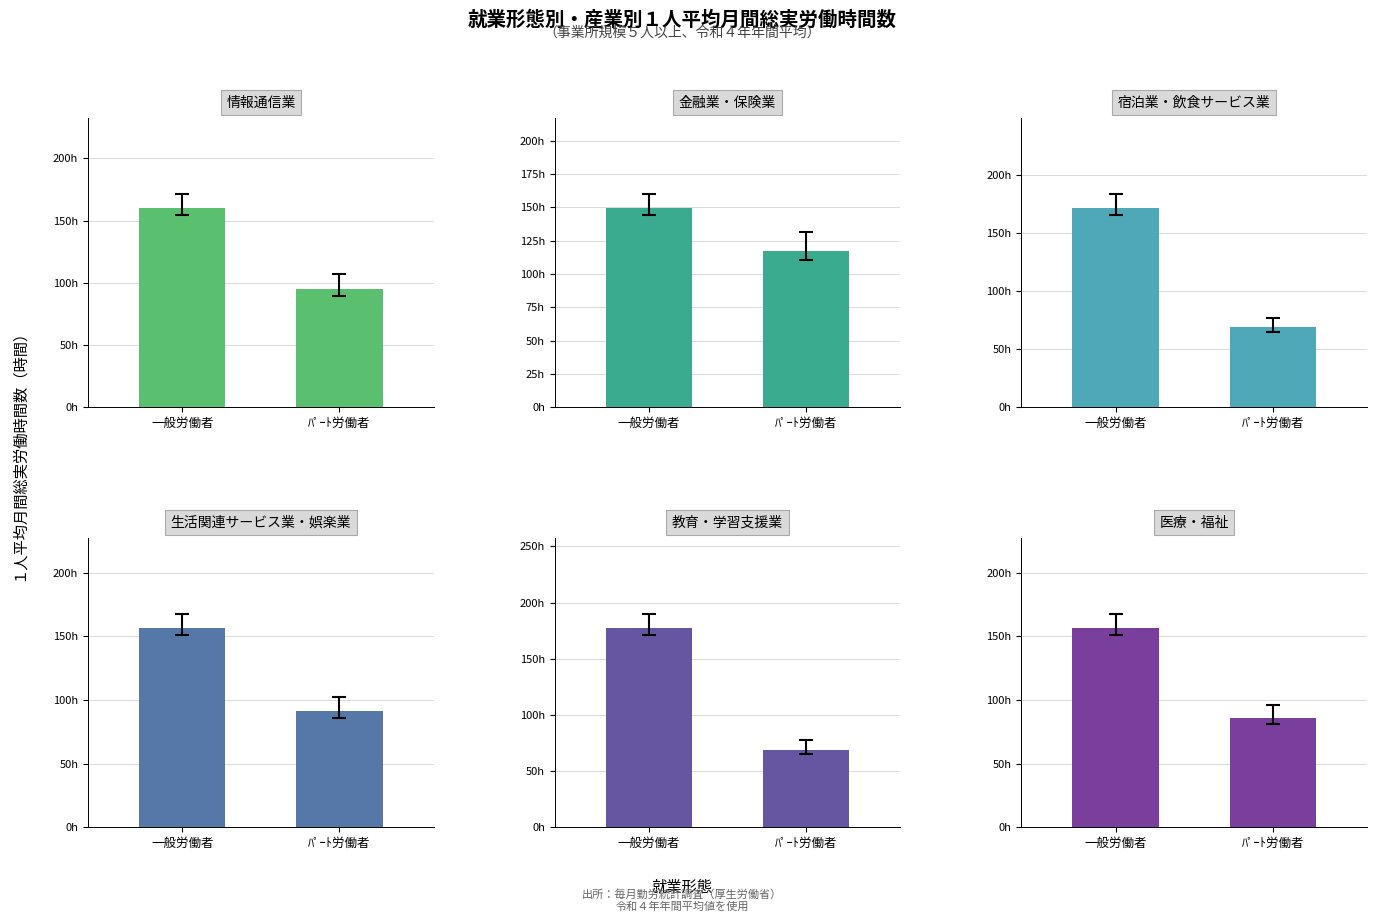

Are the bars grouped side by side (vs. stacked)?

Yes